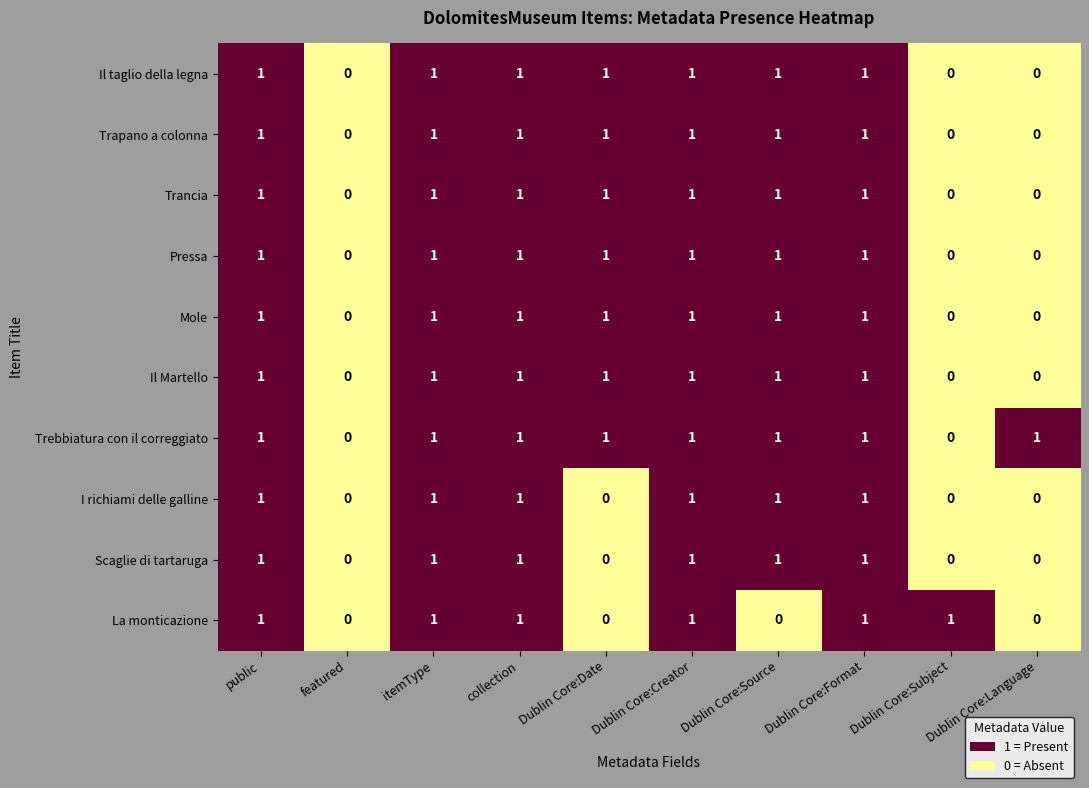

What is the sum of all Il Martello values?

7